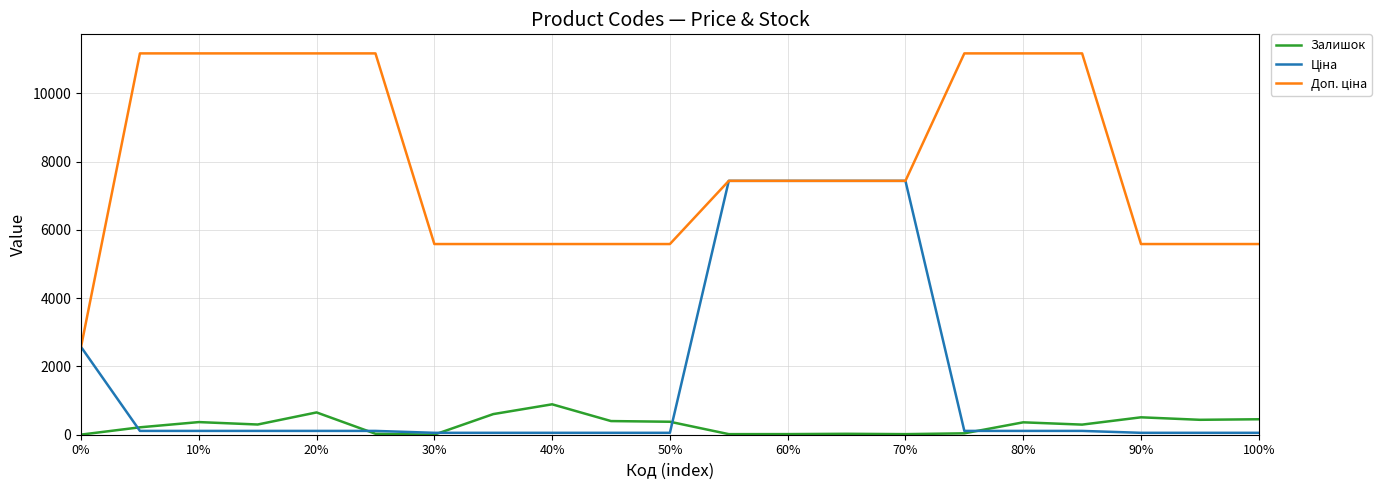

What is the maximum value for Залишок?

891.0